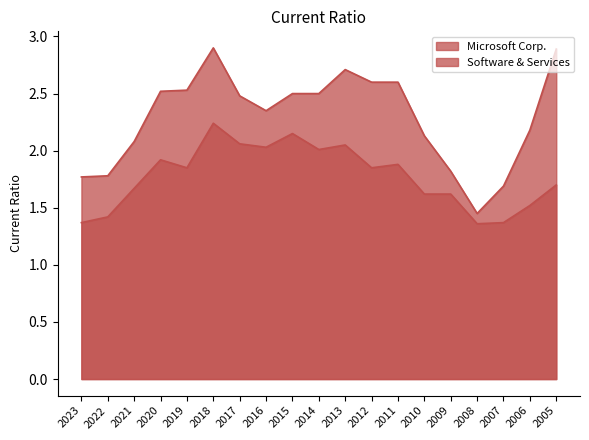

What is the total value across all series at 2005?

4.6